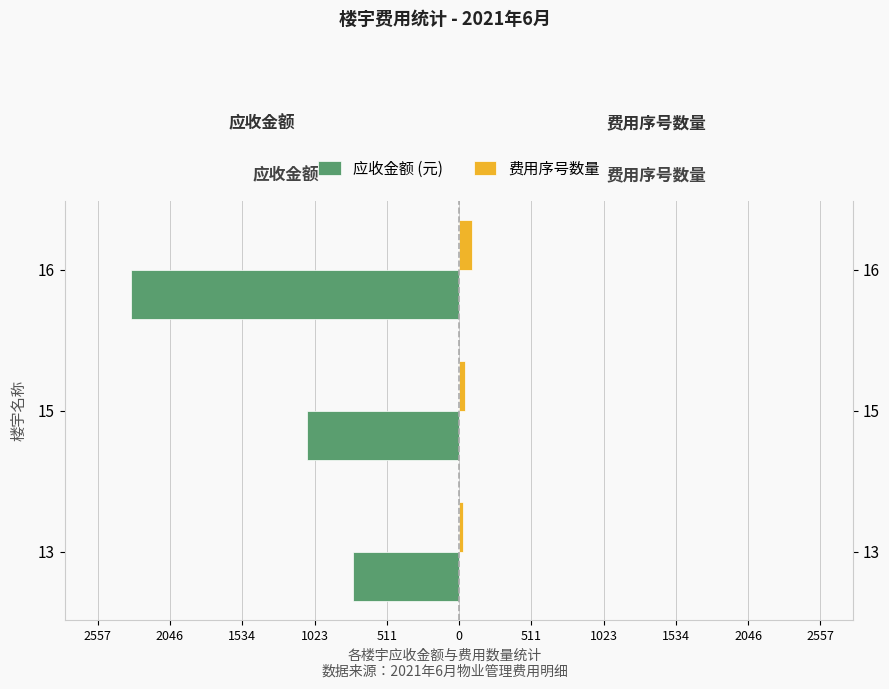

What are all the series names shown in the legend?

应收金额 (元), 费用序号数量